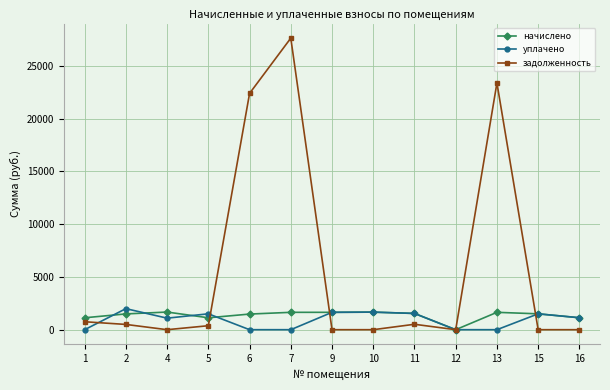

What is the highest value of the задолженность series?

27634.7